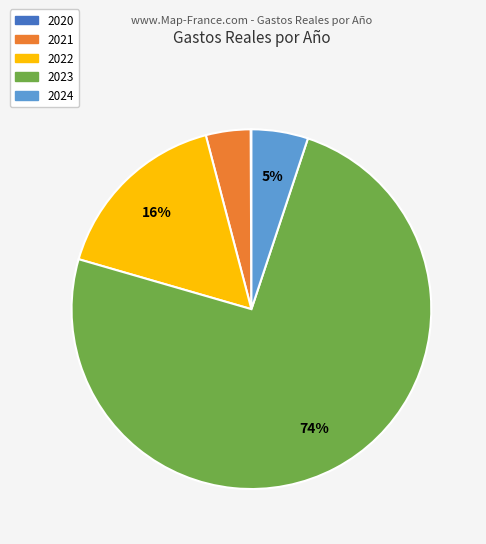

To the nearest percent, what portion does 2024 represent?

5%